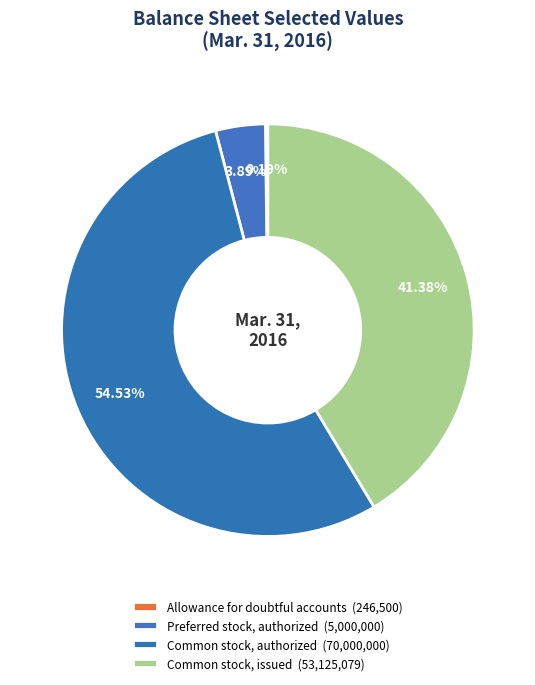

To the nearest percent, what portion does Preferred stock, authorized represent?

4%